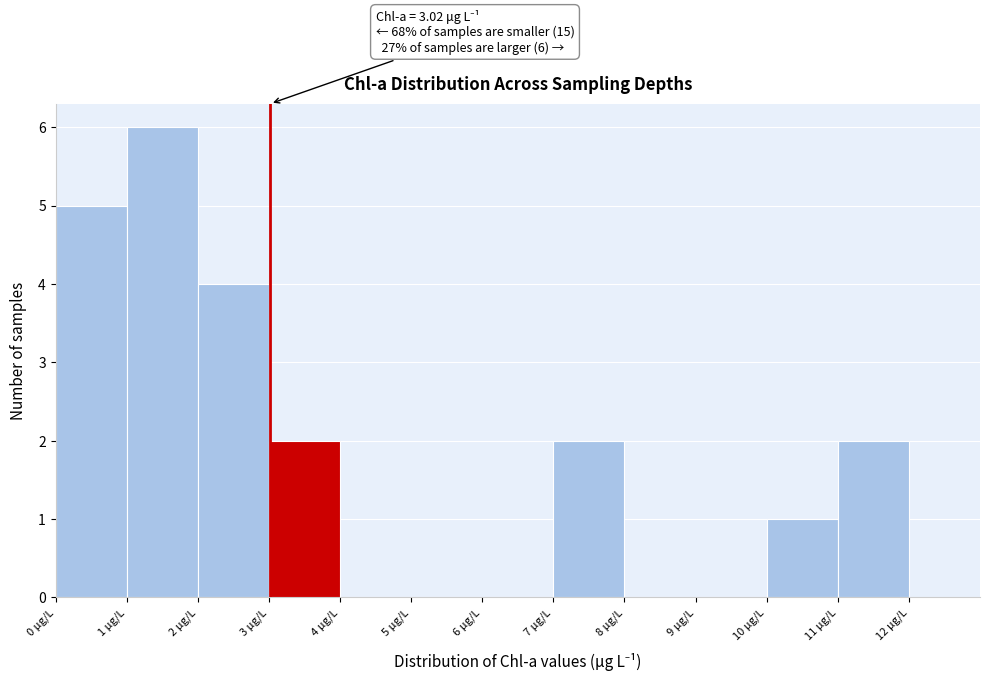

Over which range of the x-axis is the bar tallest?

1 to 2